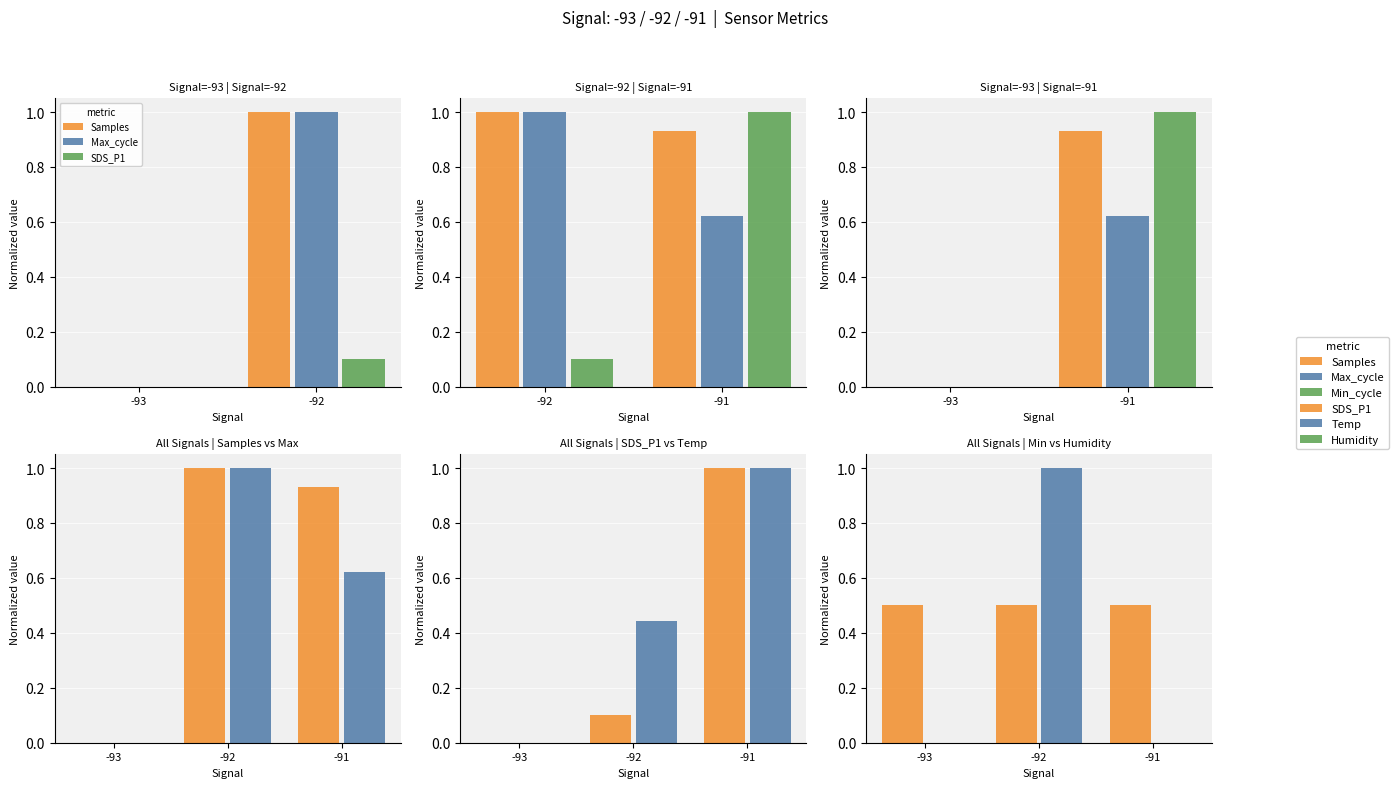

At how many categories does at least one series exceed 0?

3